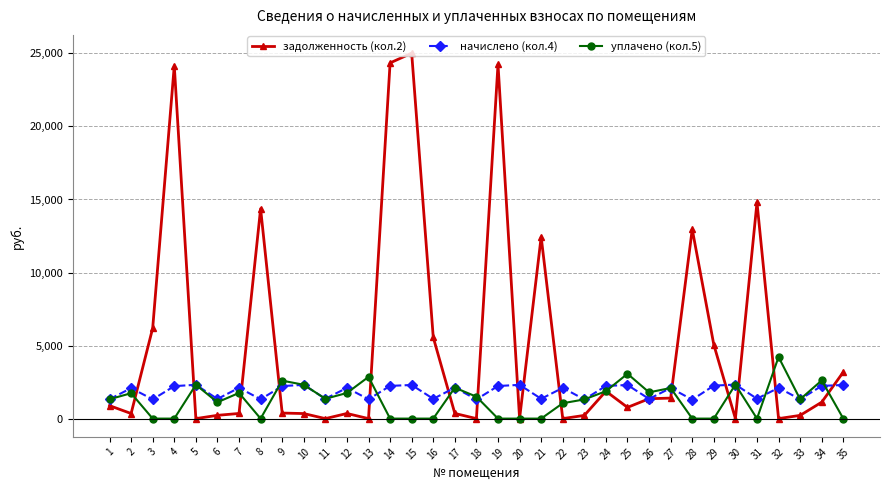

True or false: задолженность (кол.2) has more than 2 interior local peaks.

True